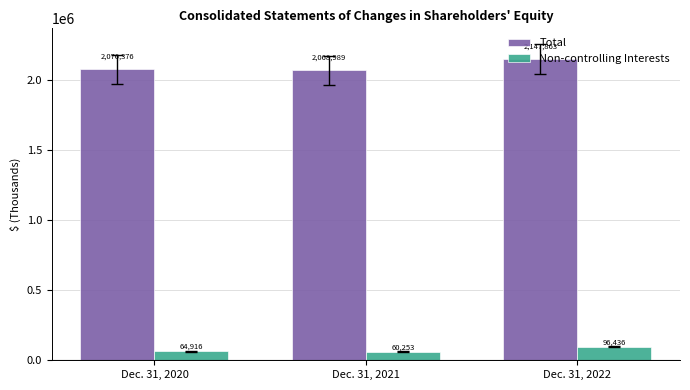

Count the number of data series in this chart.

2